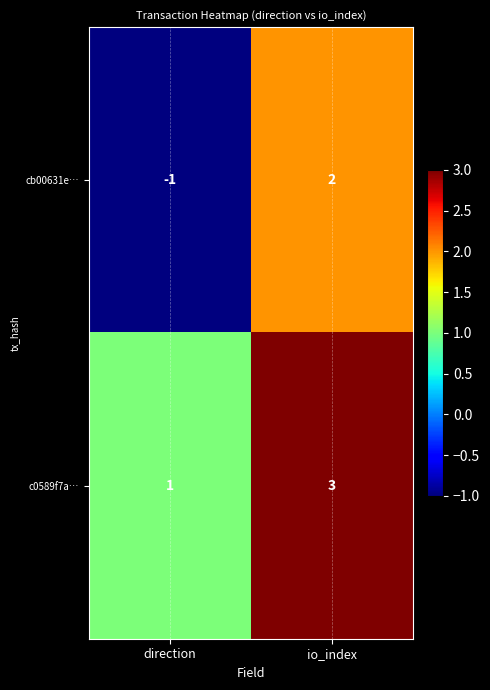

How many categories are shown in the chart?

2